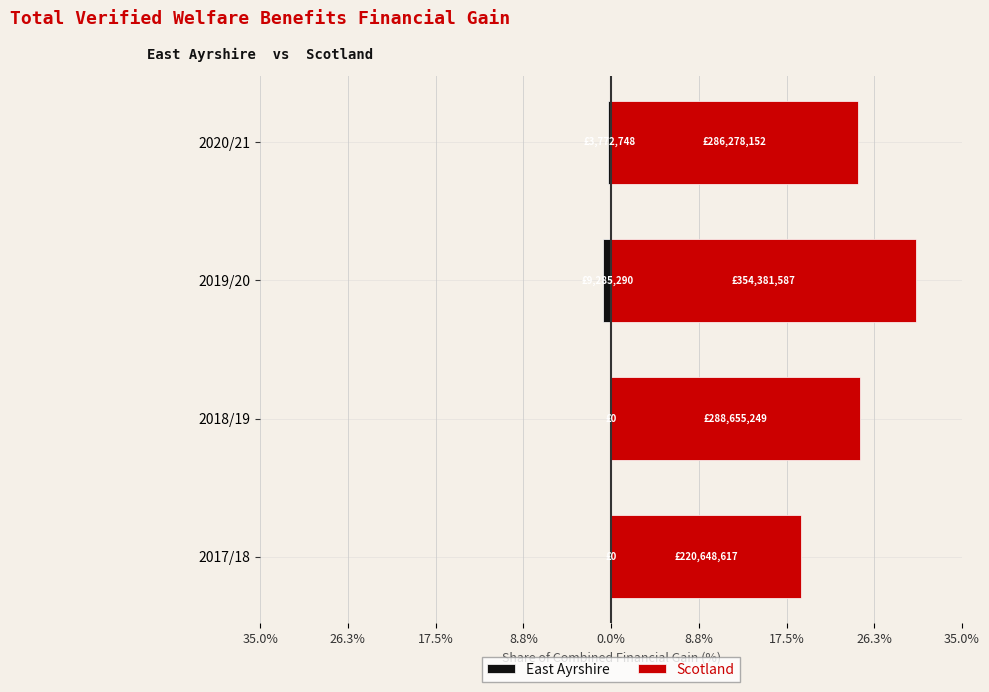

The East Ayrshire series shows 0.0 at 2017/18. True or false?

True